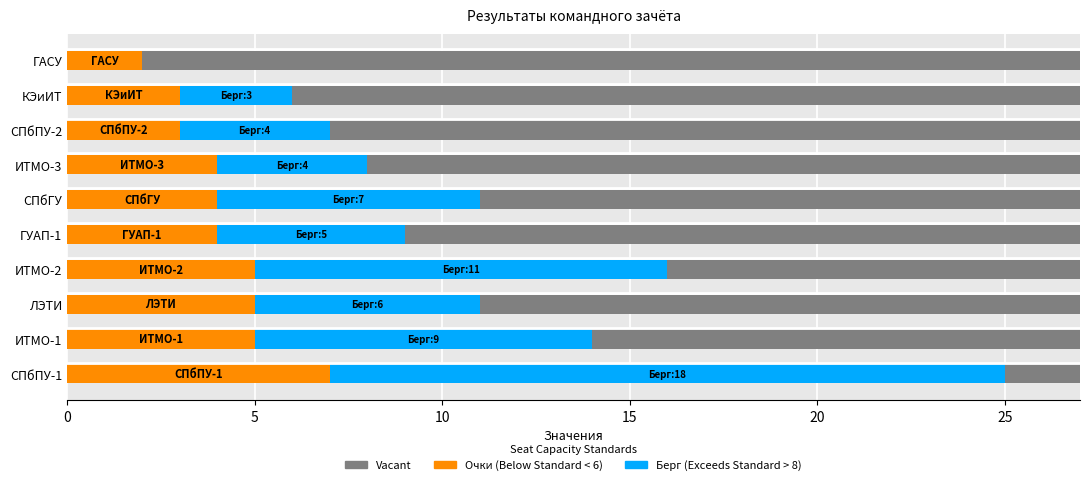

How many groups of bars are there?

10